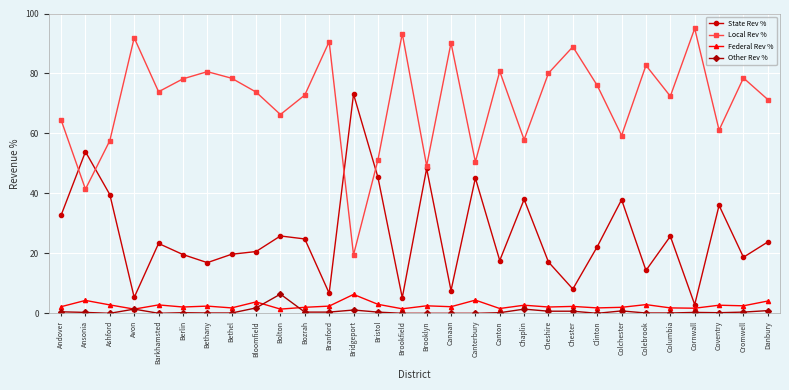

At how many categories does at least one series exceed 13?

30